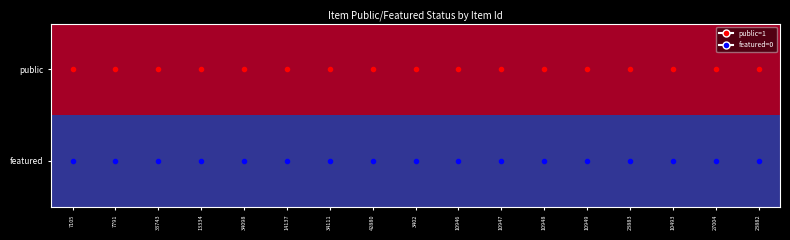

Reading left to right, what are all the values shown in this chart?

public: 7105=1	7791=1	33743=1	13334=1	34098=1	14137=1	34111=1	42880=1	3402=1	10946=1	10947=1	10948=1	10949=1	23883=1	10493=1	27004=1	23882=1
featured: 7105=0	7791=0	33743=0	13334=0	34098=0	14137=0	34111=0	42880=0	3402=0	10946=0	10947=0	10948=0	10949=0	23883=0	10493=0	27004=0	23882=0